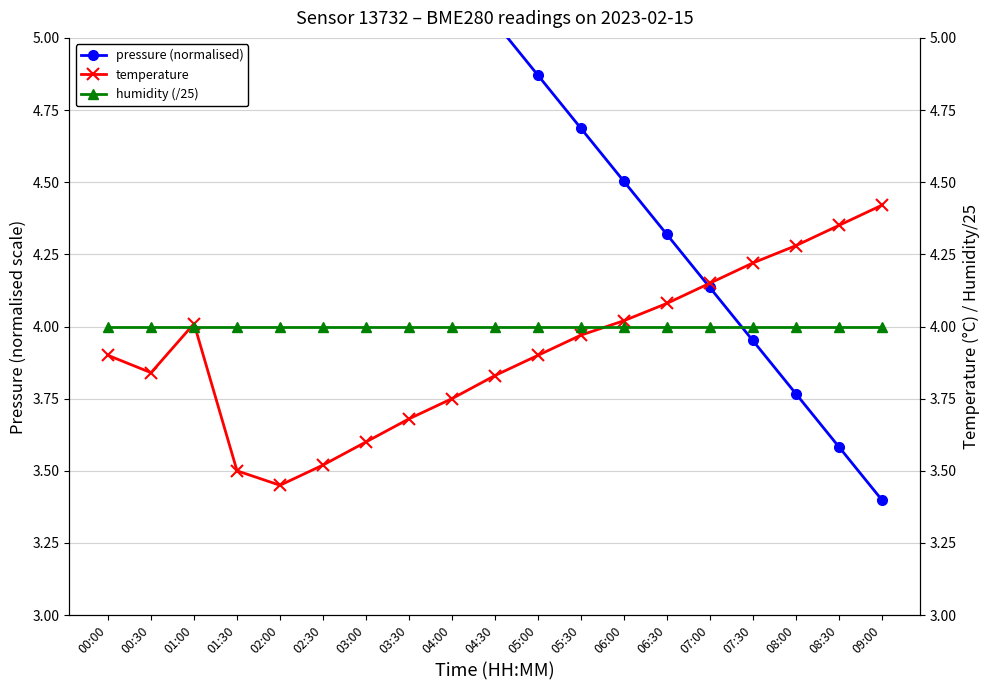

Between which two adjacent categories do pressure (normalised) and temperature first intersect?

06:30 and 07:00